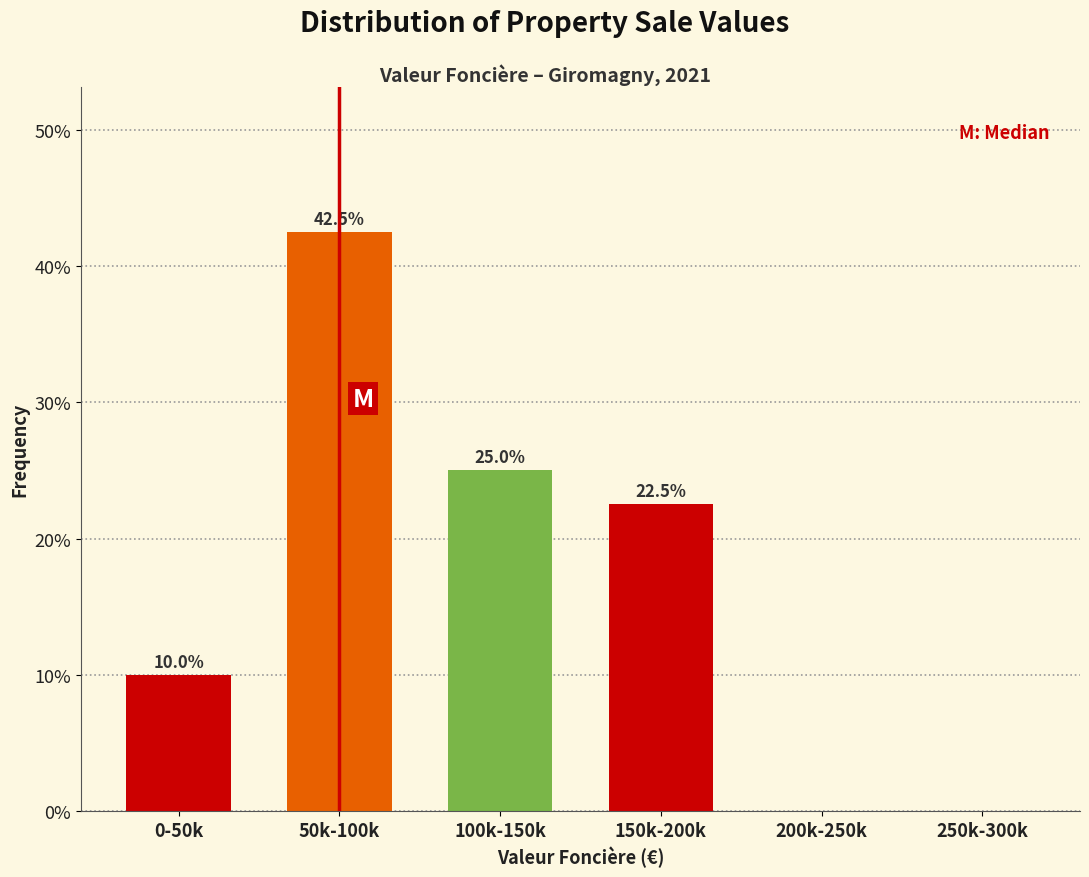

Reading left to right, what are all the values shown in this chart?

0-50k=10.0	50k-100k=42.5	100k-150k=25.0	150k-200k=22.5	200k-250k=0.0	250k-300k=0.0